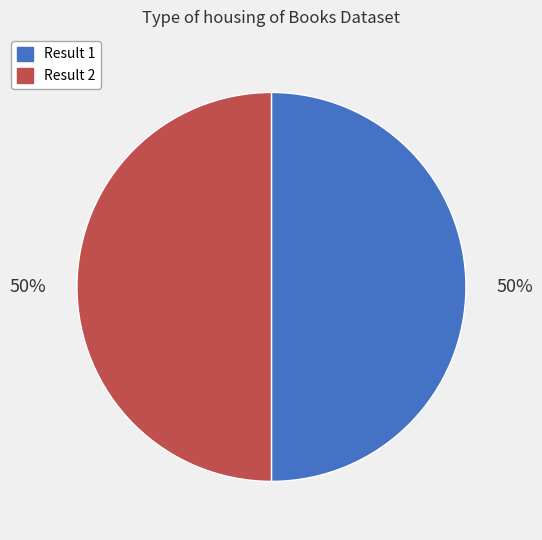

The Result 1 slice represents 61% of the pie. True or false?

False